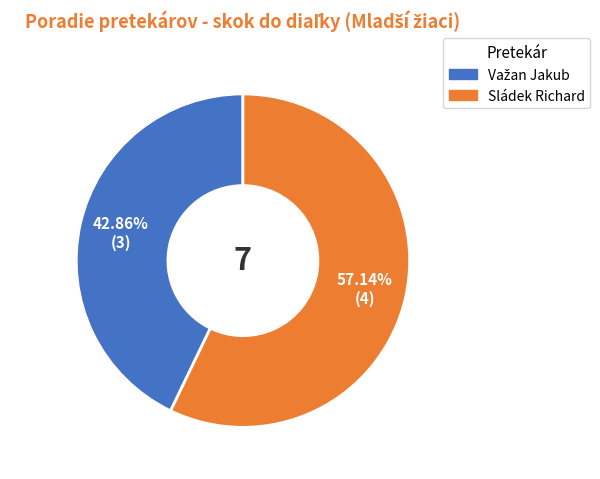

Is Sládek Richard the majority of the pie?

Yes